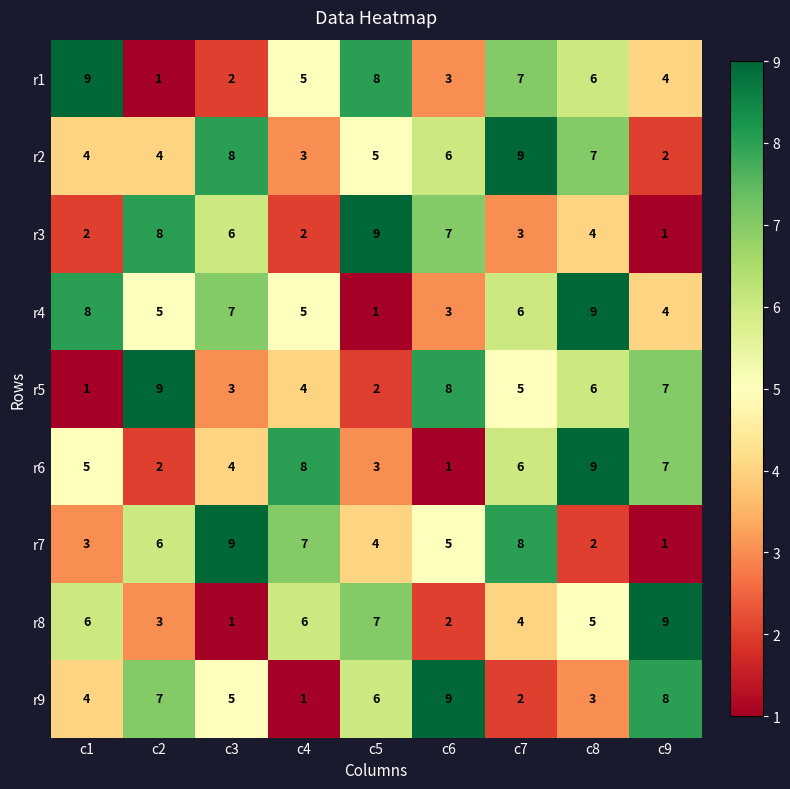

How many series are shown in this chart?

9